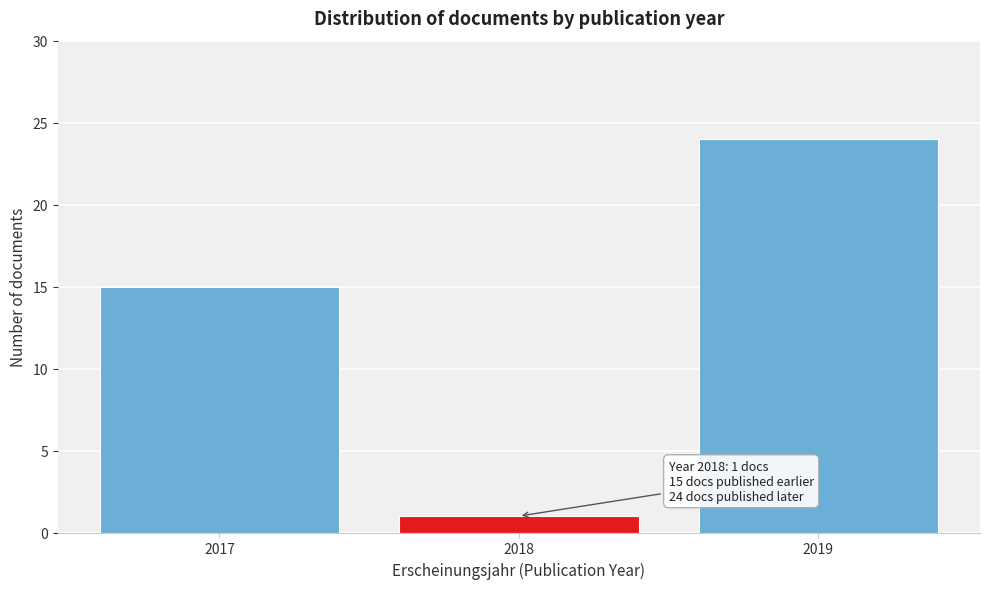

Reading left to right, transcribe all the data shown in this chart.

15	1	24